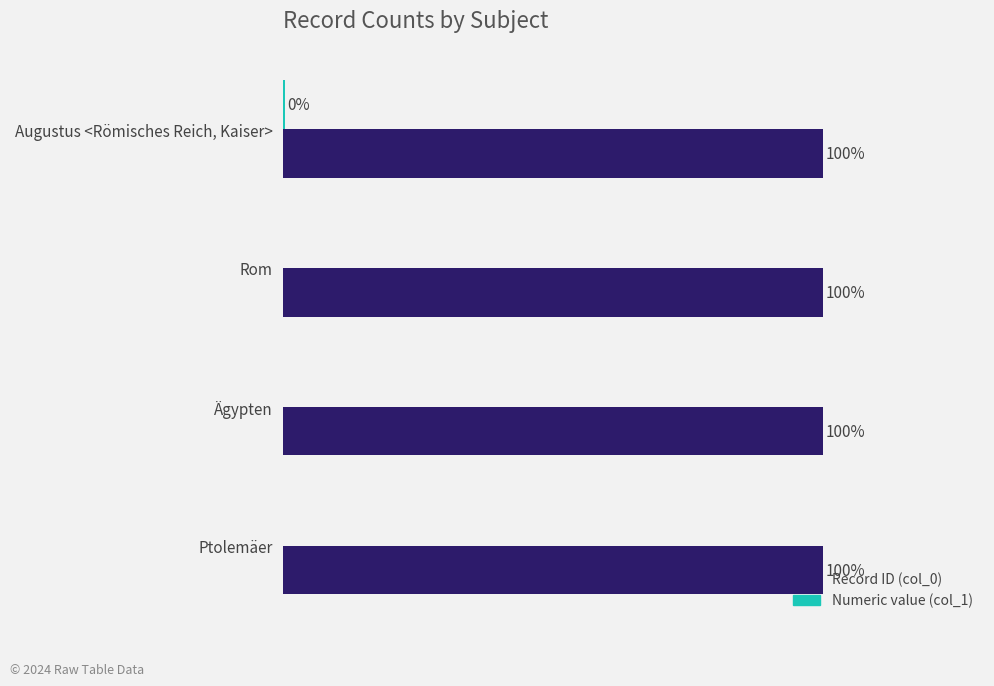

Rank the series by their average value, from highest to lowest.

Record ID (col_0), Numeric value (col_1)